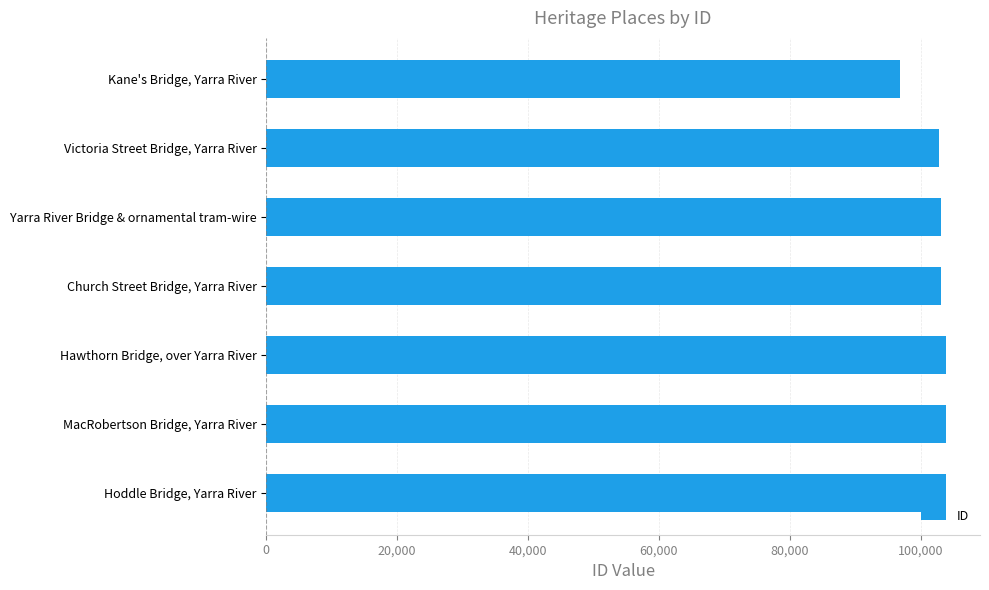

Approximately how many times larger is the value at Kane's Bridge, Yarra River compared to Hawthorn Bridge, over Yarra River?

0.9